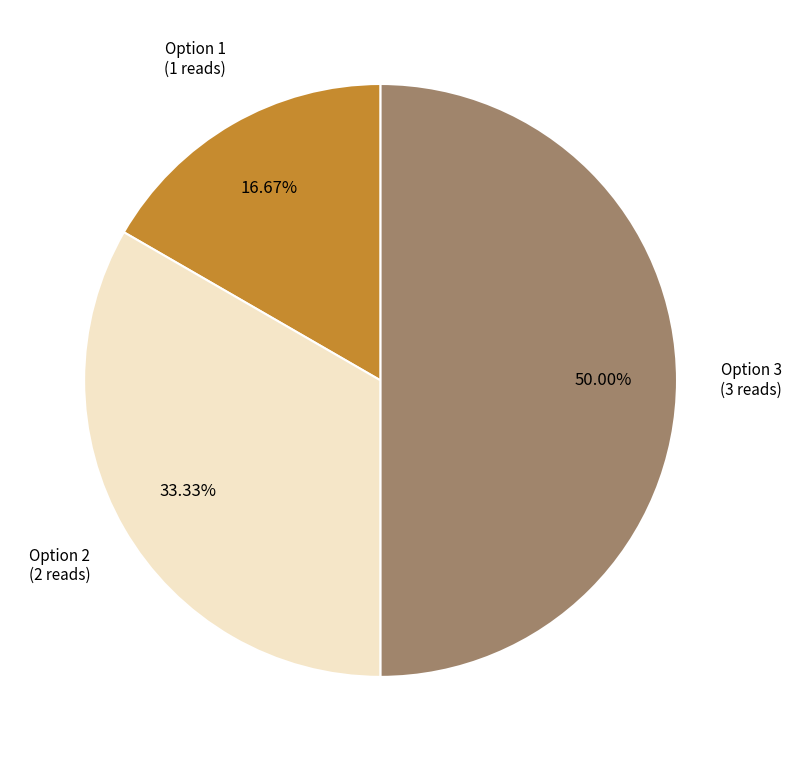

Count the number of slices in the pie.

3